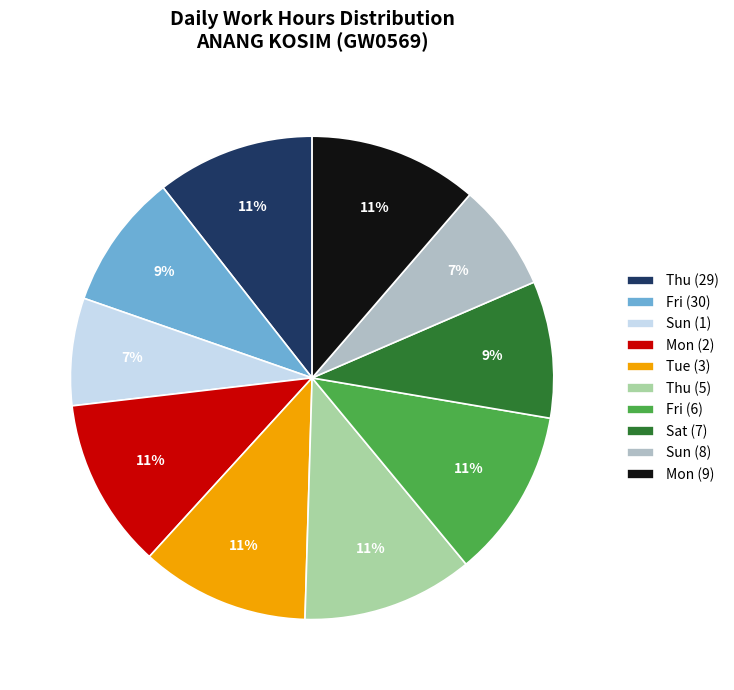

Does Sun (1) account for over 50% of the chart?

No